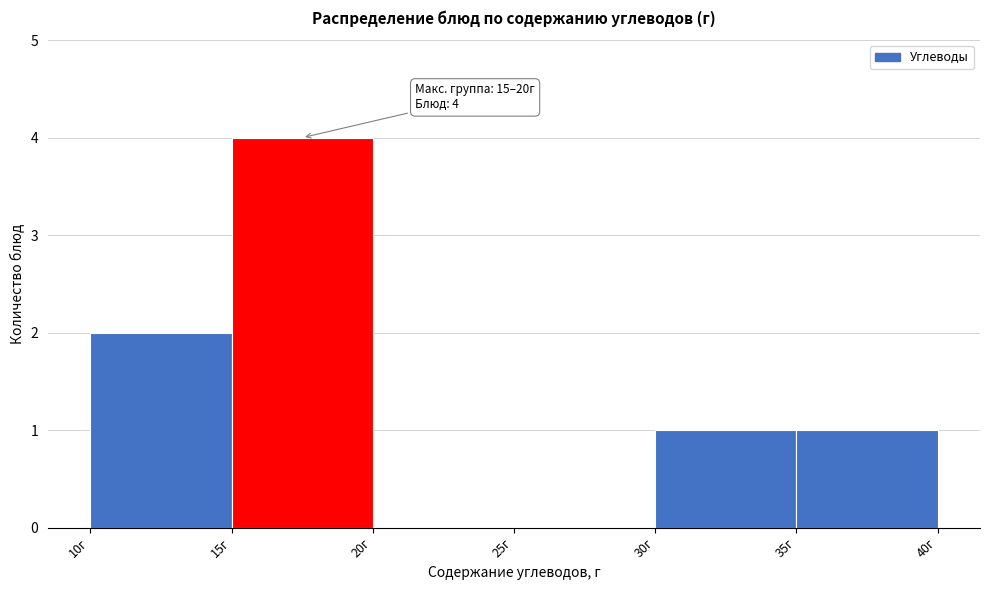

Which range on the x-axis has the tallest bar?

15 to 20